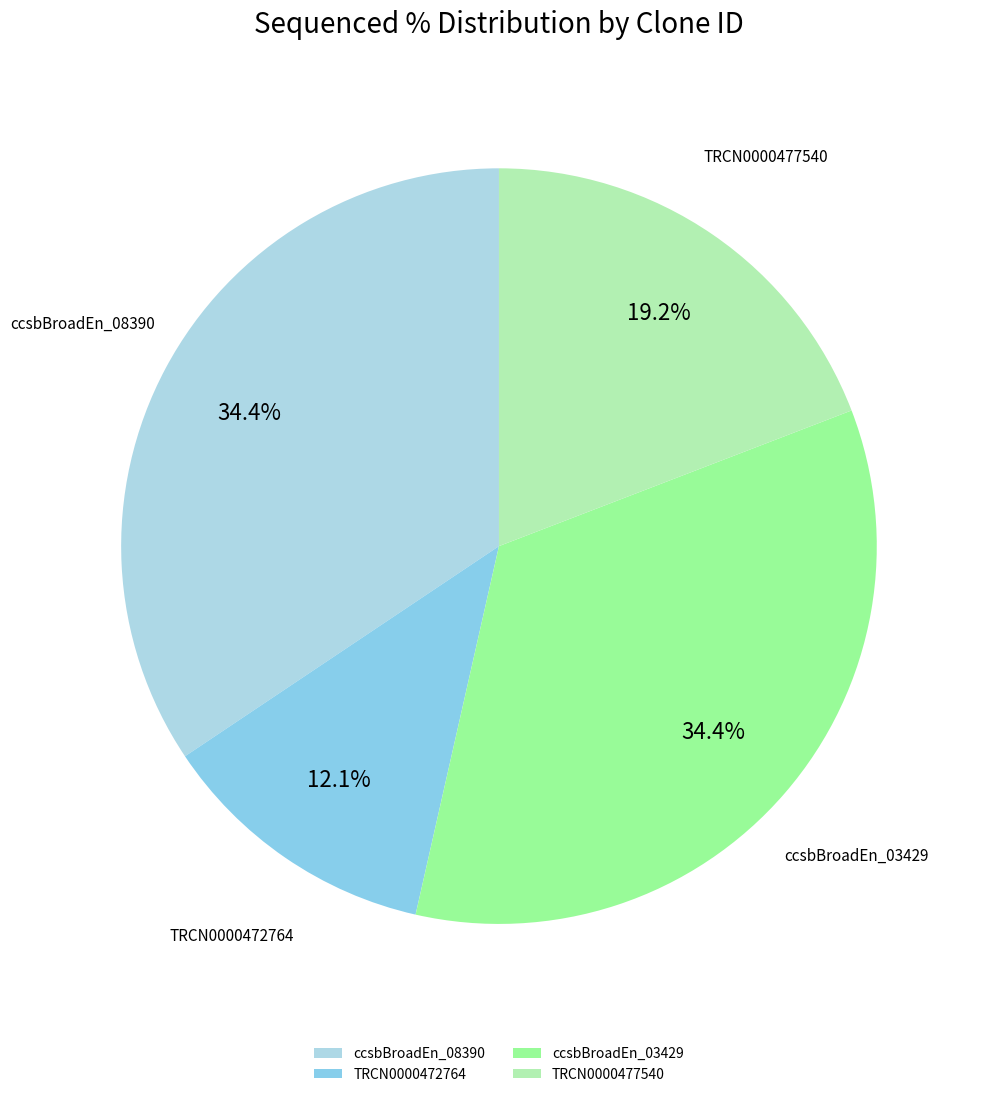

Which category has the smallest portion of the pie?

TRCN0000472764